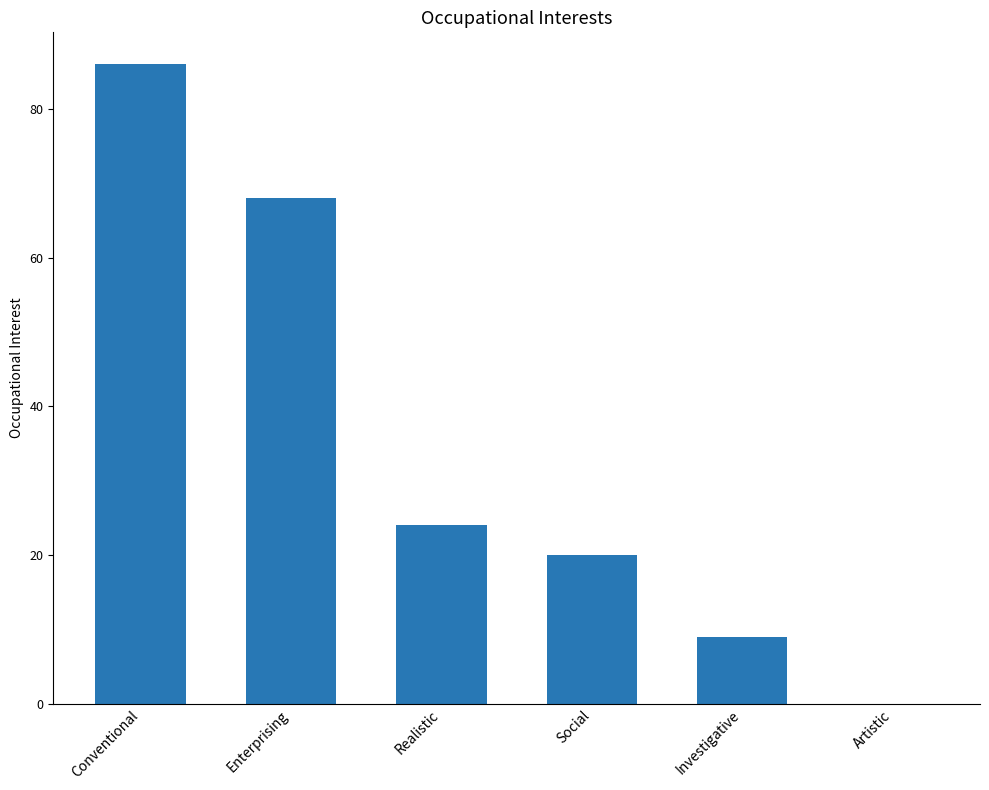

What is the sum of the values at Enterprising and Social?

88